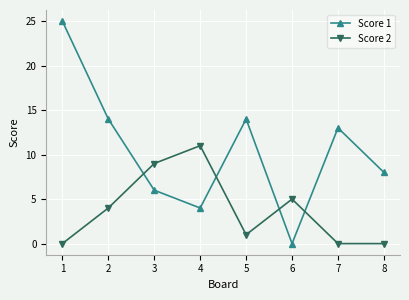

How many distinct data groups are displayed?

2